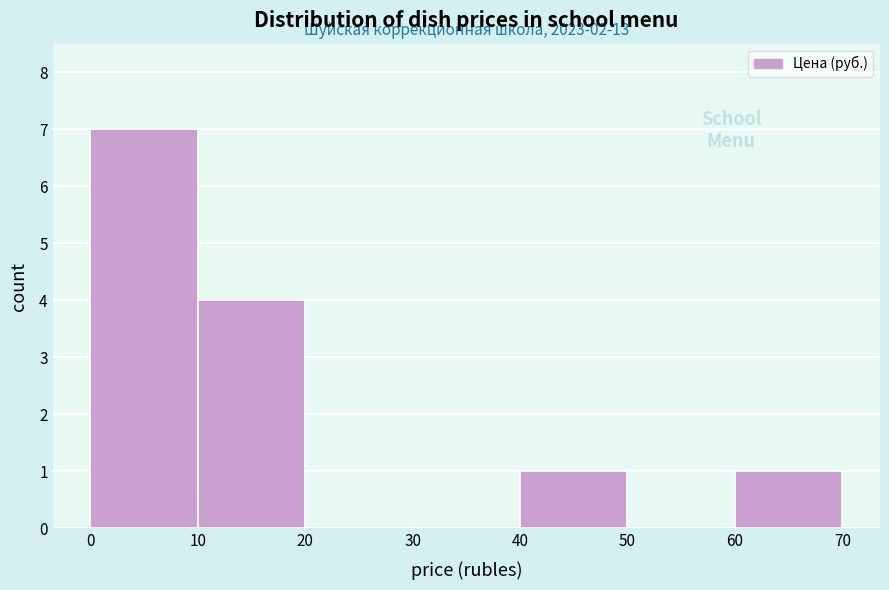

Over which range of the x-axis is the bar tallest?

0 to 10